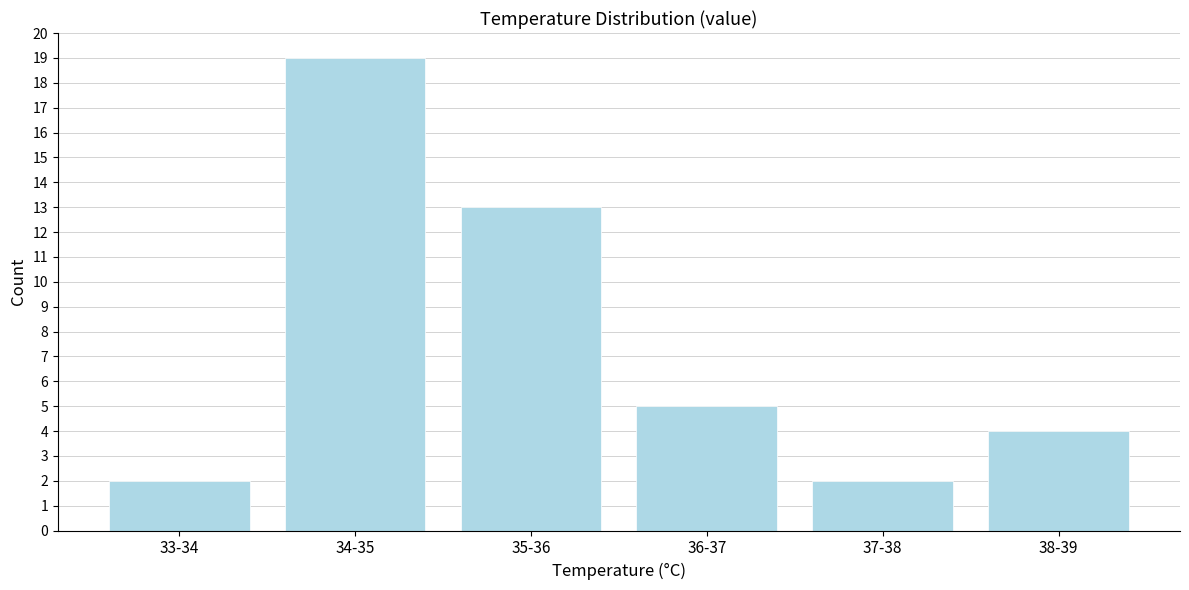

Reading right to left, what are all the values shown in this chart?

38-39=4	37-38=2	36-37=5	35-36=13	34-35=19	33-34=2